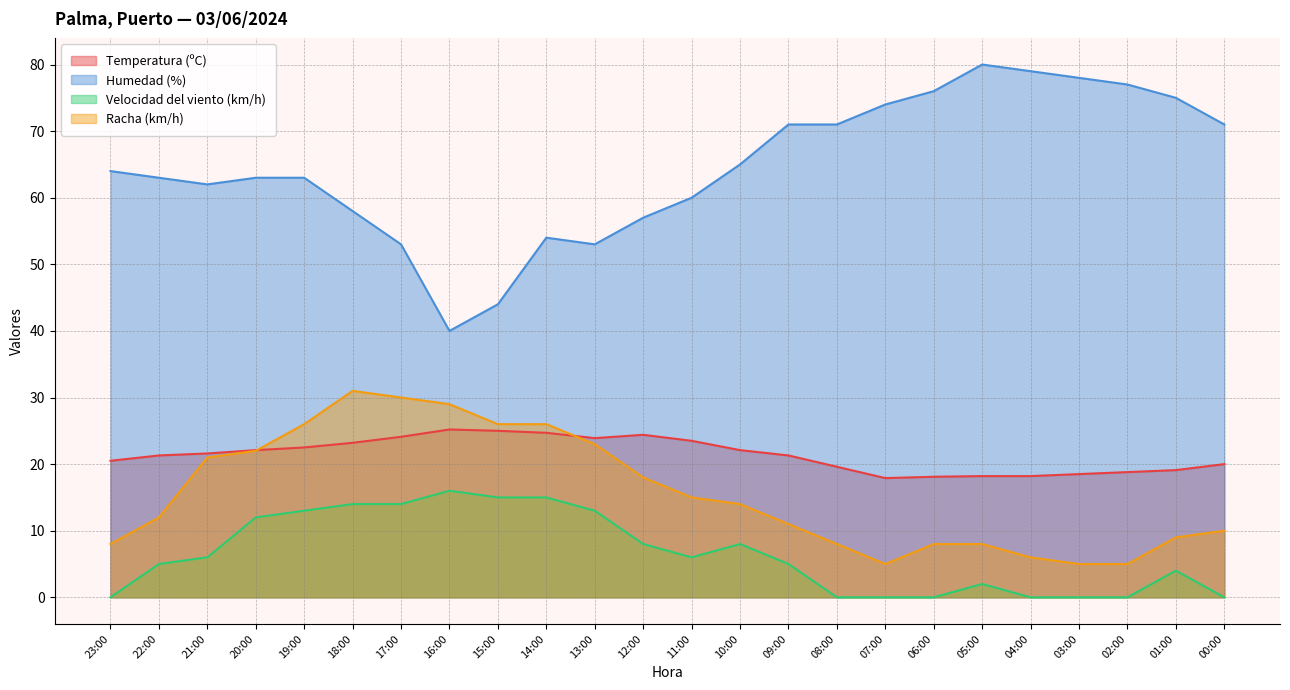

What is the label of the 8th point from the left?

16:00